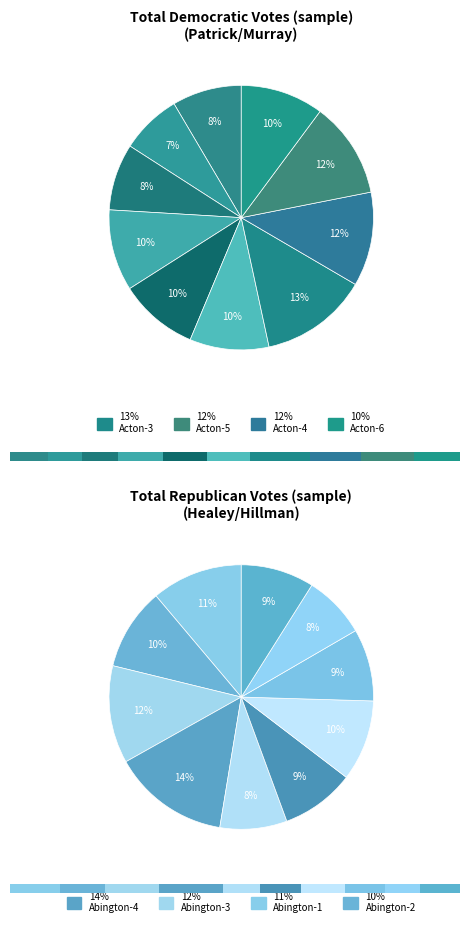

To the nearest percent, what is the combined percentage of Acton-4 and Acton-6?

22%